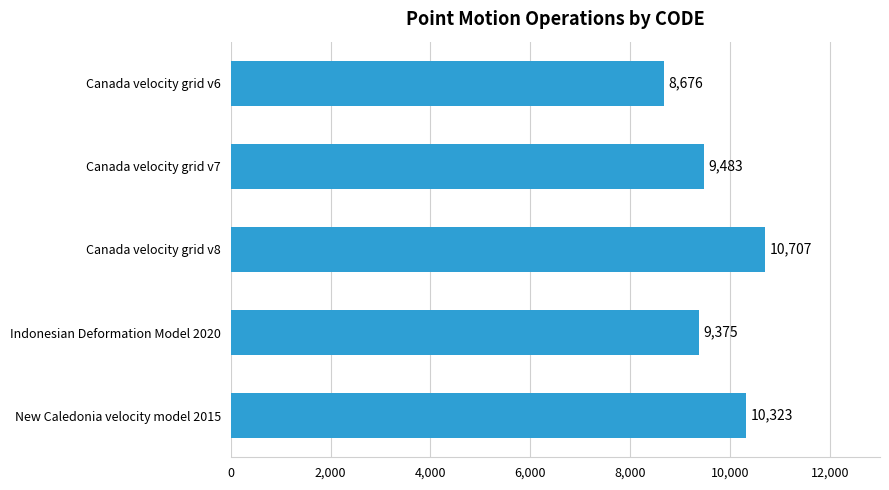

What is the value of the 5th bar from the top?

10323